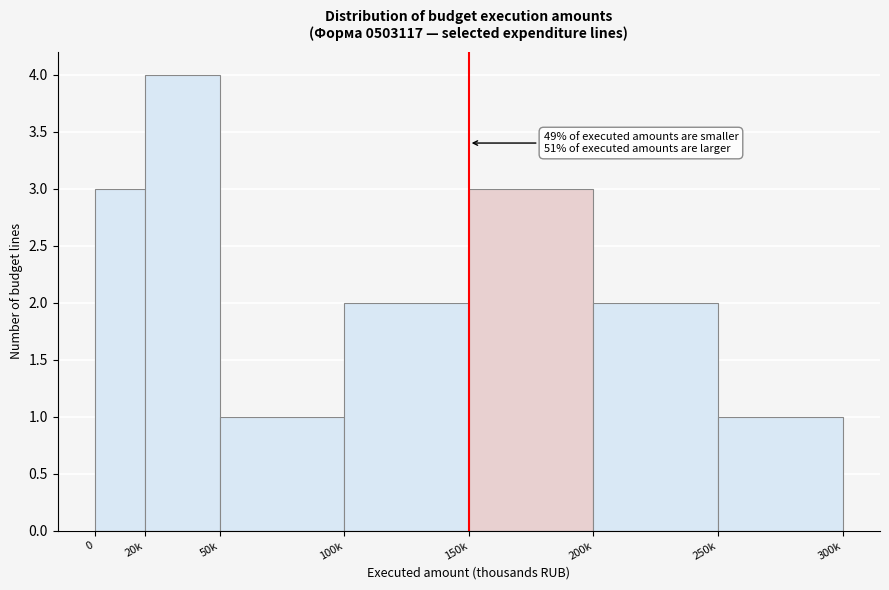

Reading right to left, list all the values displayed in this chart.

250k=1	200k=2	150k=3	100k=2	50k=1	20k=4	0=3